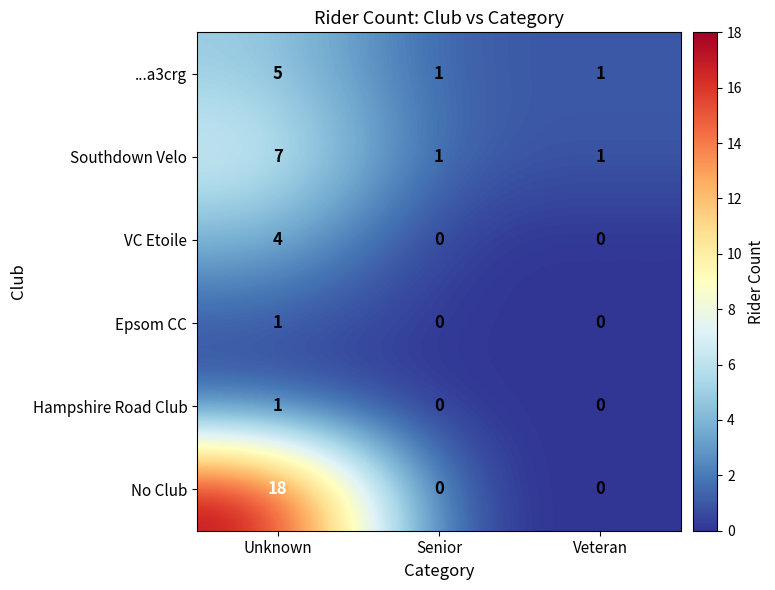

What is the average value of the Southdown Velo series?

3